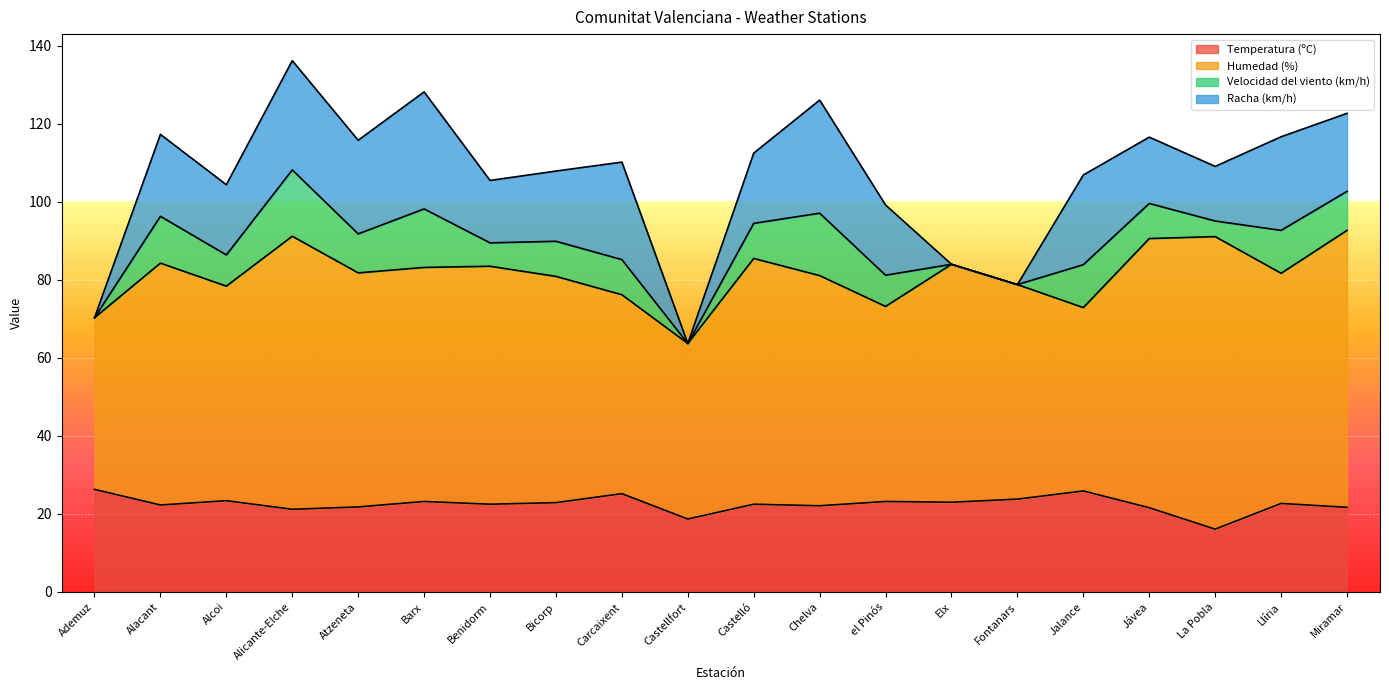

In Velocidad del viento (km/h), how many points are higher than both neighbors (excluding endpoints)?

6